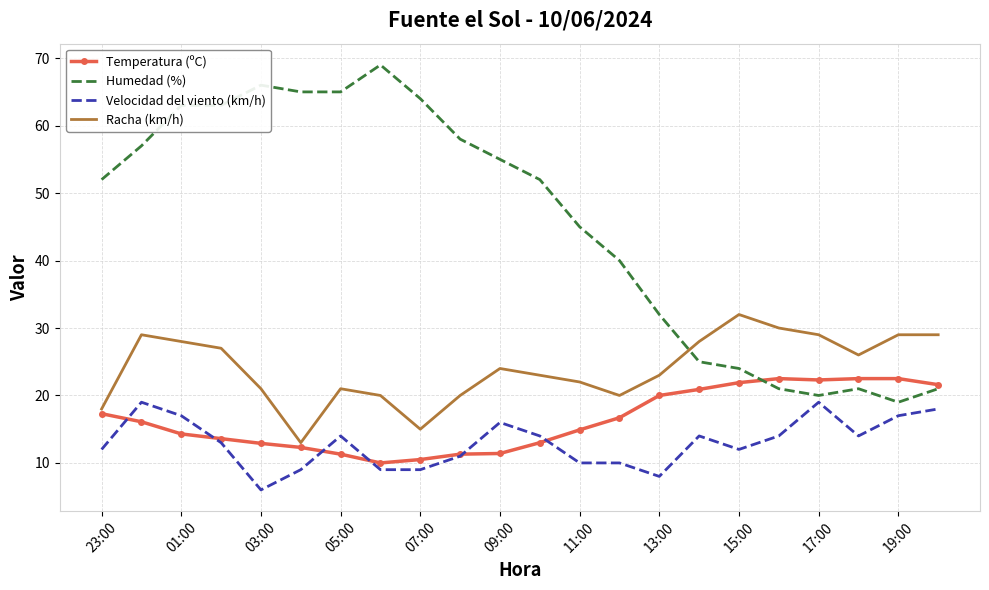

What is the difference between the maximum and minimum values in the Temperatura (ºC) series?

12.5